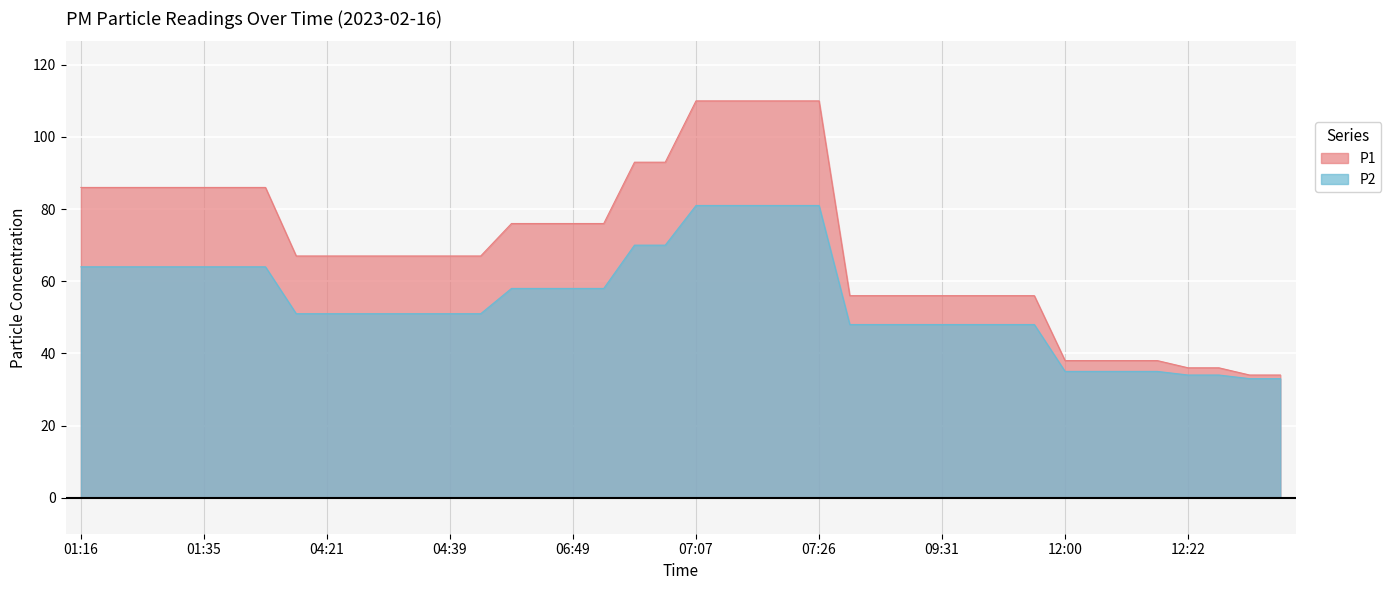

How many lines are shown in the chart?

2